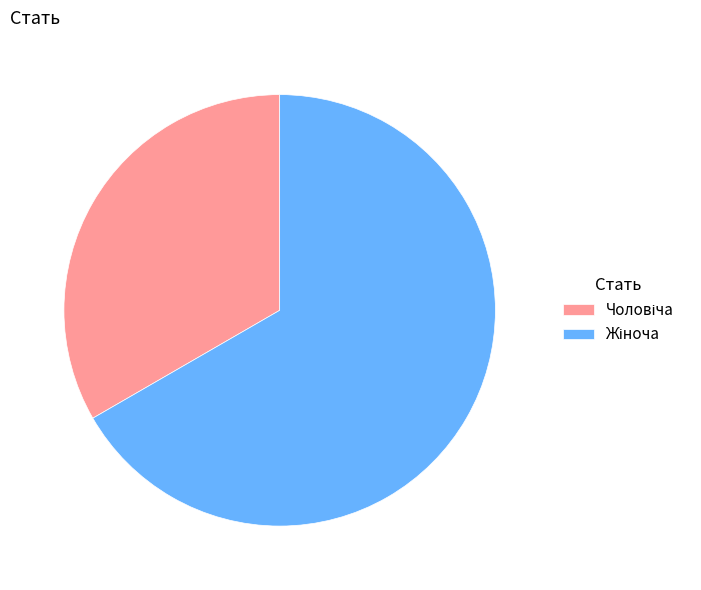

Is there a majority slice in this chart?

Yes